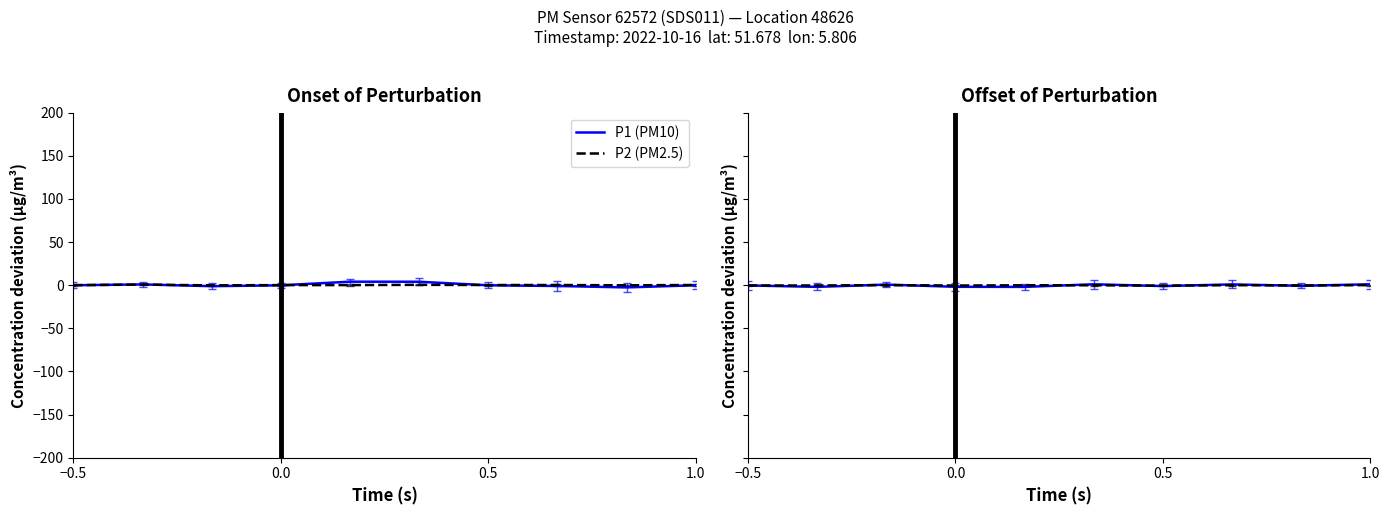

Is the value of P2 (PM2.5) at 4 greater than the value of P1 (PM10) at 7?

No